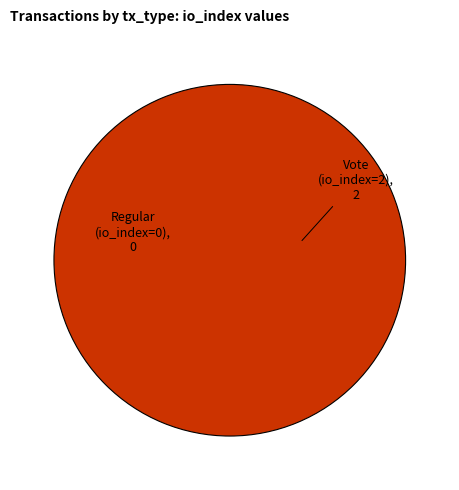

Is it true that Regular is 0% of the pie?

True